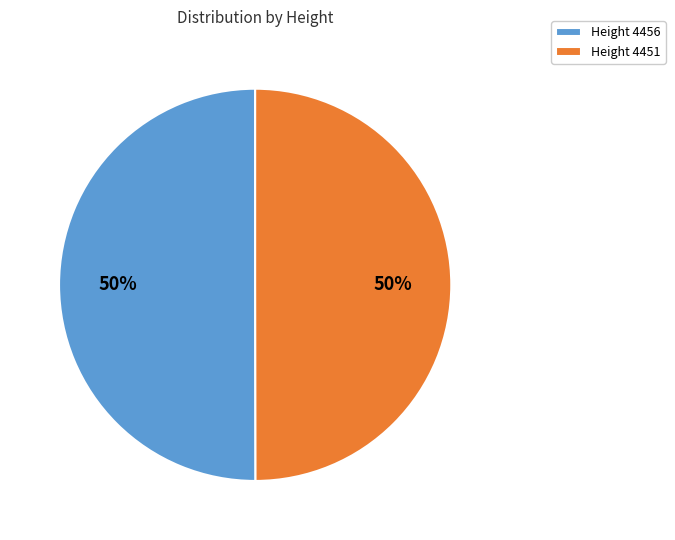

The Height 4451 slice represents 40% of the pie. True or false?

False